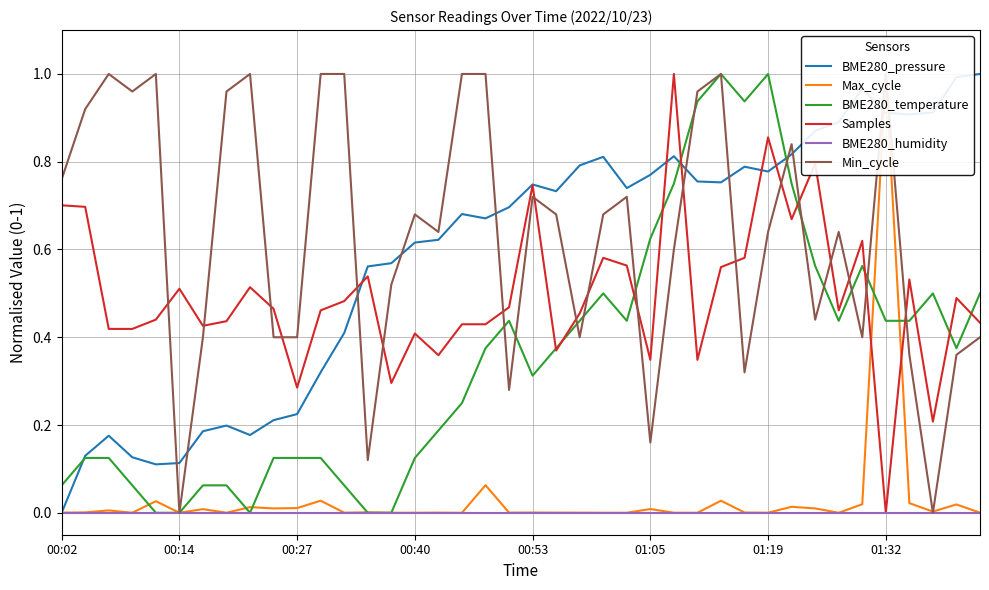

Which category has the lowest value in the BME280_pressure series?

00:02